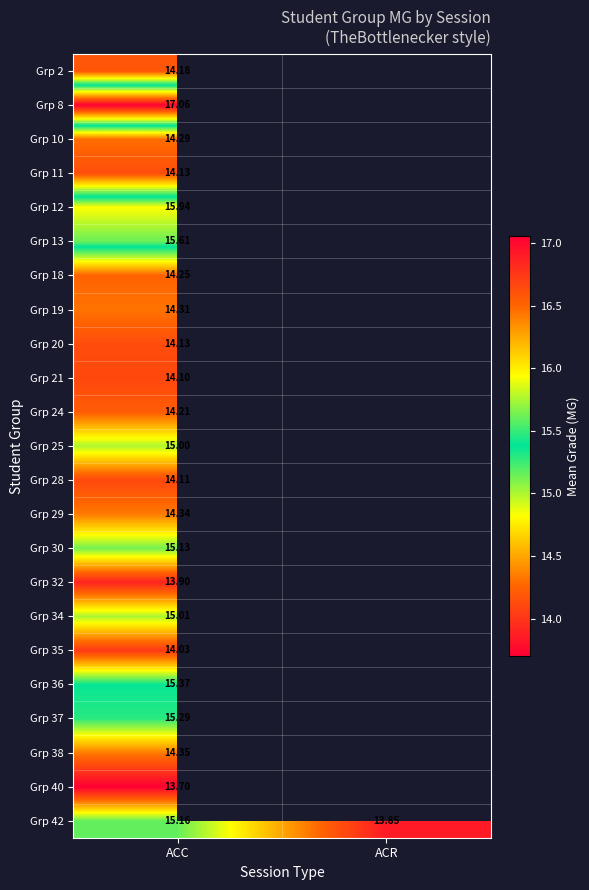

Rank the series by their maximum value, from highest to lowest.

Grp 8, Grp 12, Grp 13, Grp 36, Grp 37, Grp 42, Grp 30, Grp 34, Grp 25, Grp 38, Grp 29, Grp 19, Grp 10, Grp 18, Grp 24, Grp 2, Grp 11, Grp 20, Grp 28, Grp 21, Grp 35, Grp 32, Grp 40